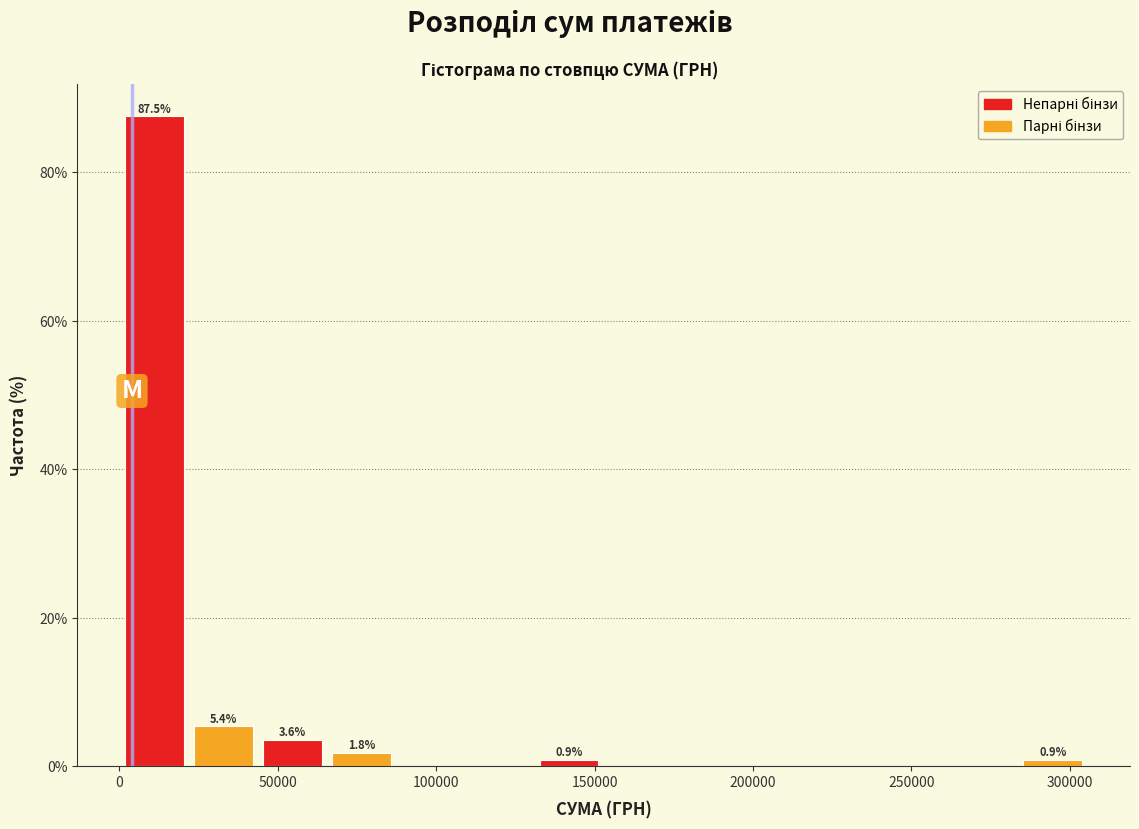

Over which range of the x-axis is the bar tallest?

0 to 20000